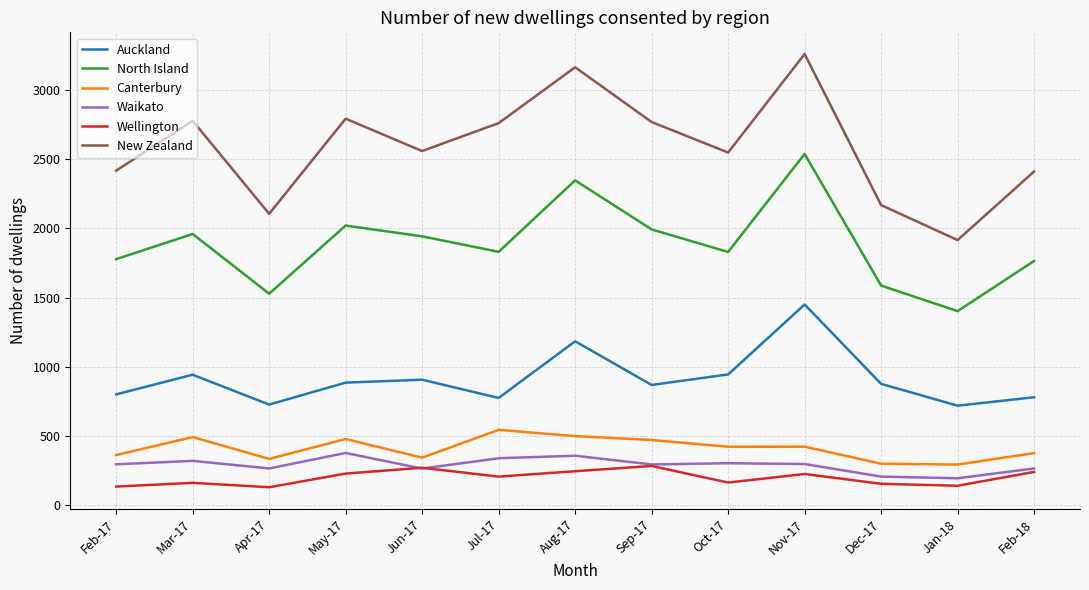

True or false: Waikato and New Zealand intersect in this chart.

False